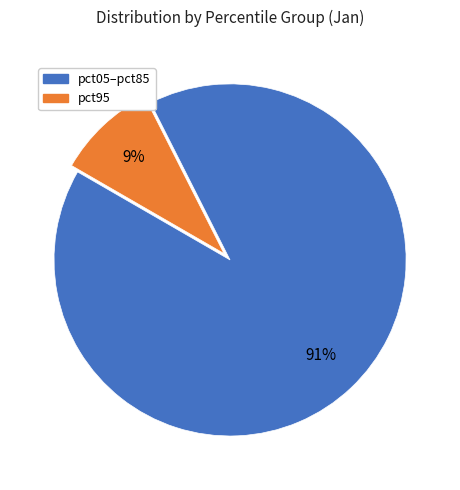

How many slices are in this pie chart?

2